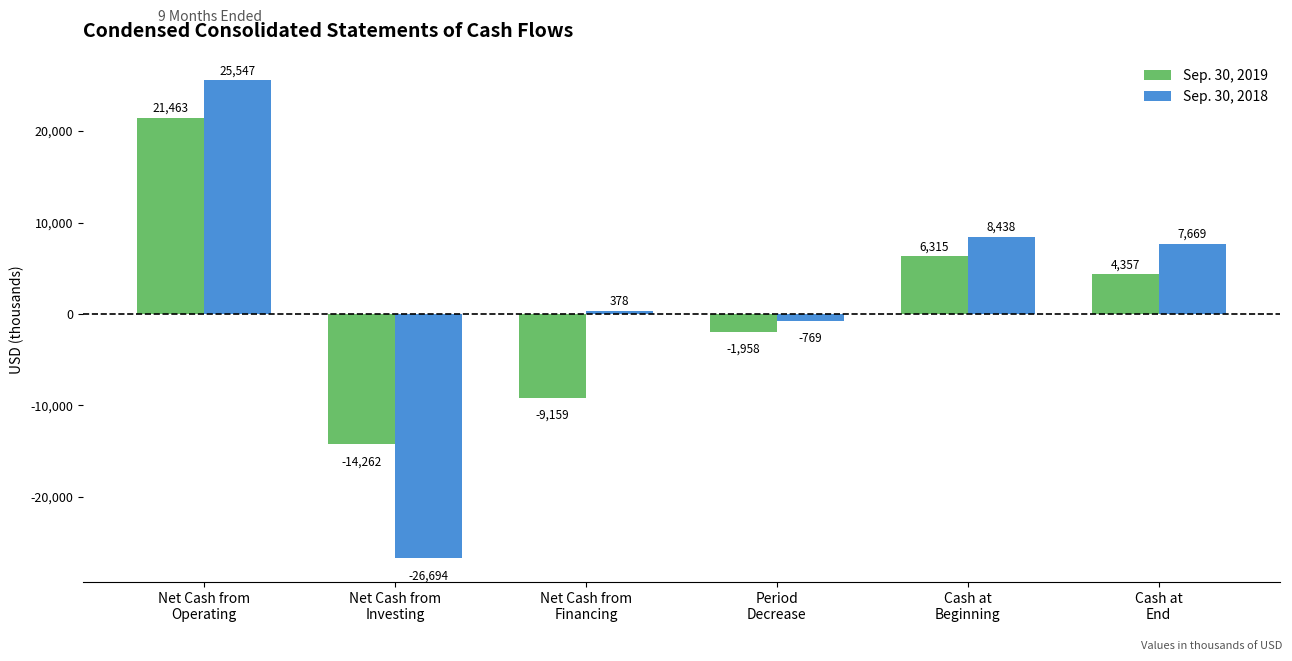

At Period
Decrease, list the series in order from smallest to largest.

Sep. 30, 2019, Sep. 30, 2018